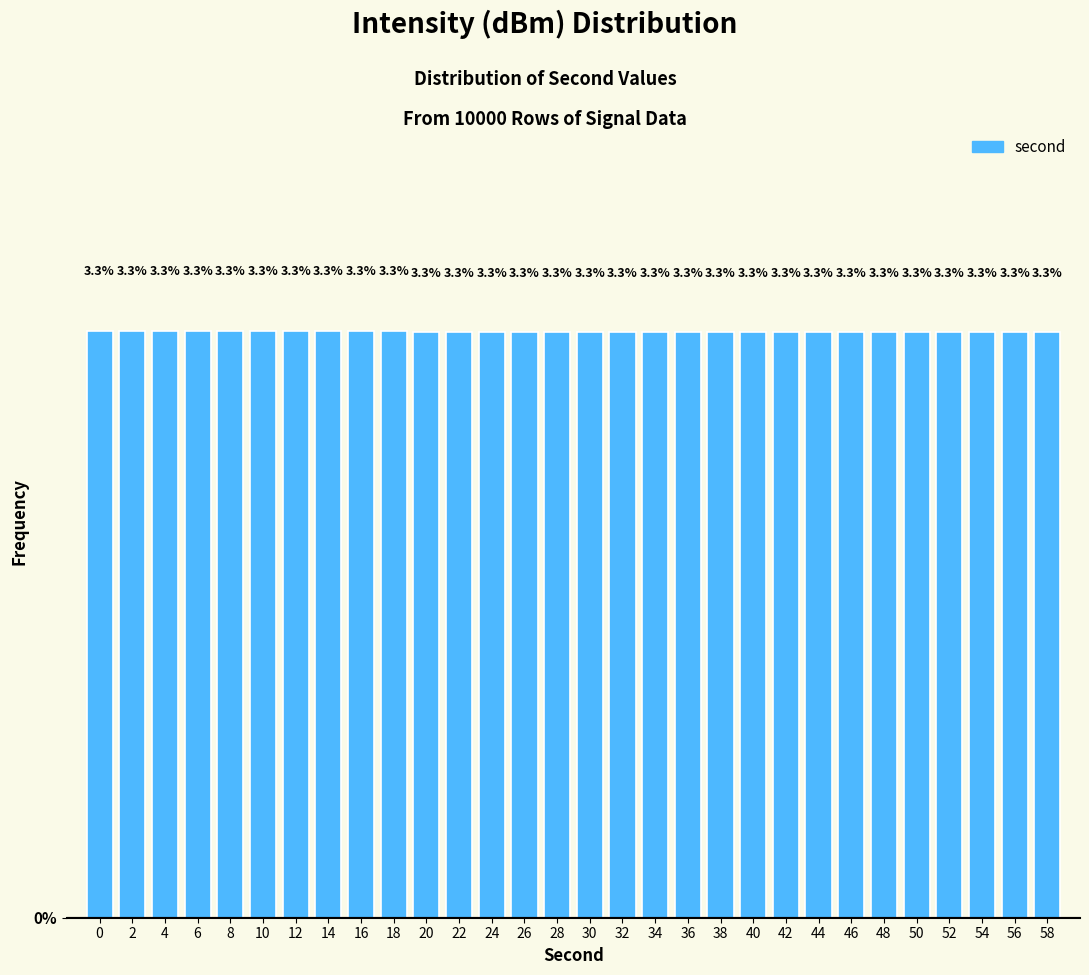

Reading left to right, what are all the values shown in this chart?

0=3.3	2=3.3	4=3.3	6=3.3	8=3.3	10=3.3	12=3.3	14=3.3	16=3.3	18=3.3	20=3.3	22=3.3	24=3.3	26=3.3	28=3.3	30=3.3	32=3.3	34=3.3	36=3.3	38=3.3	40=3.3	42=3.3	44=3.3	46=3.3	48=3.3	50=3.3	52=3.3	54=3.3	56=3.3	58=3.3